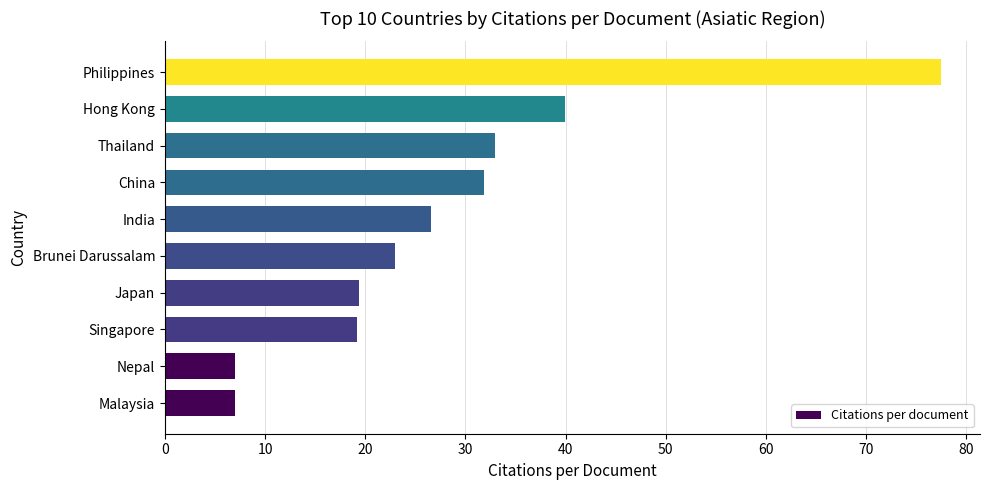

What value does the data have at Nepal?

7.0